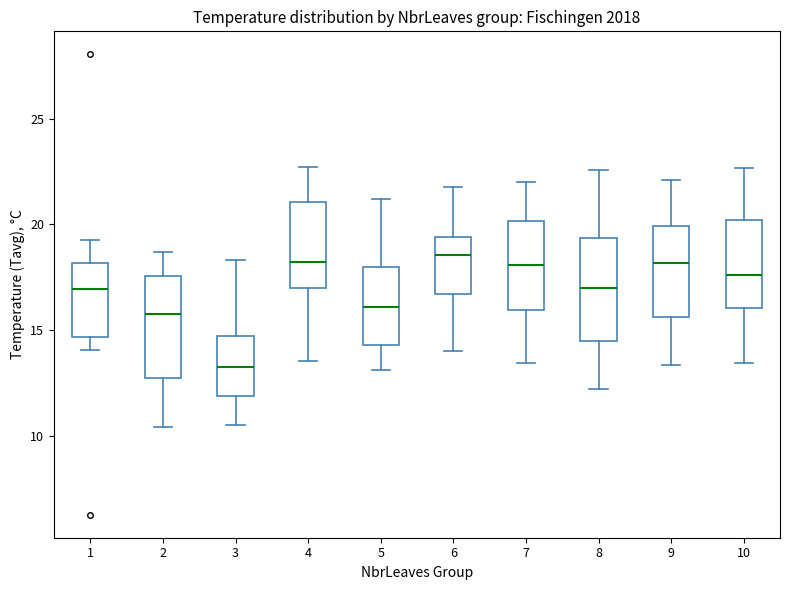

Reading left to right, transcribe this box plot: for each box, give where its median line is, the range the box spans, and where its two whiskers end, as read against the y-axis. The values are not printed on the chart, so give them approximately, as read against the axis.

1: median 17.0, box 14.5 to 18.0, whiskers 14.0 to 19.5
2: median 15.5, box 12.5 to 17.5, whiskers 10.5 to 18.5
3: median 13.5, box 12.0 to 14.5, whiskers 10.5 to 18.5
4: median 18.0, box 17.0 to 21.0, whiskers 13.5 to 22.5
5: median 16.0, box 14.5 to 18.0, whiskers 13.0 to 21.0
6: median 18.5, box 16.5 to 19.5, whiskers 14.0 to 22.0
7: median 18.0, box 16.0 to 20.0, whiskers 13.5 to 22.0
8: median 17.0, box 14.5 to 19.5, whiskers 12.0 to 22.5
9: median 18.0, box 15.5 to 20.0, whiskers 13.5 to 22.0
10: median 17.5, box 16.0 to 20.0, whiskers 13.5 to 22.5